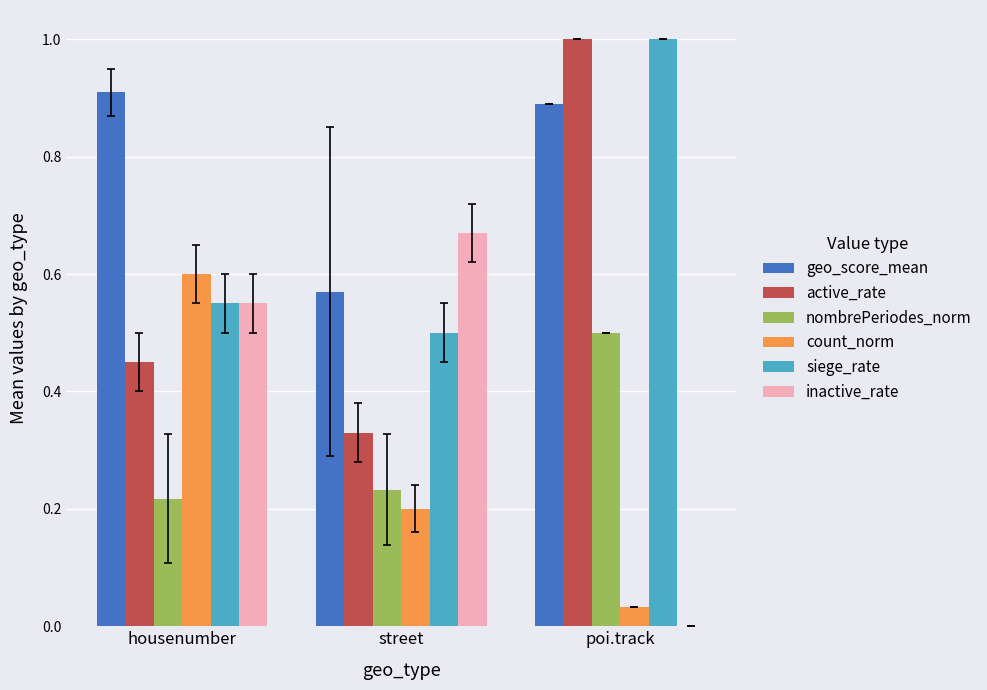

What is the sum of all count_norm values?

0.8